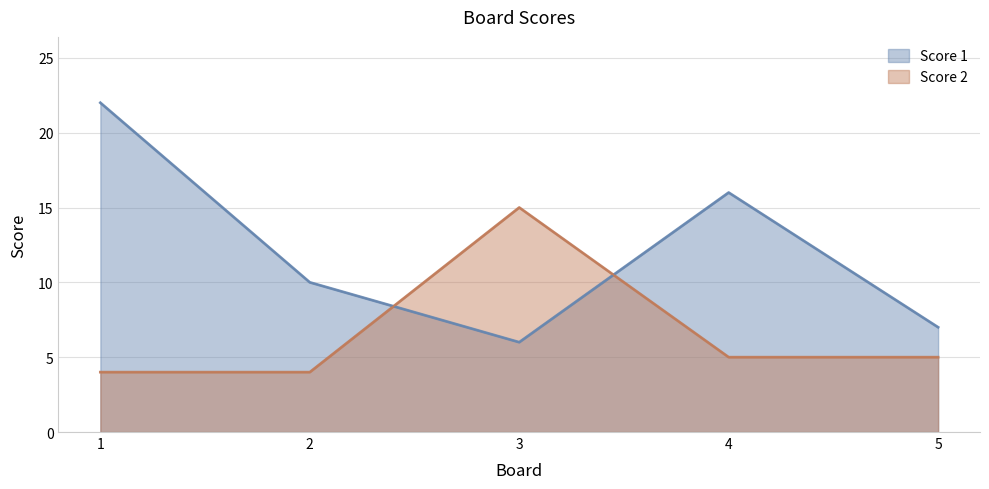

True or false: Score 1 has a value of 11 at 5.

False